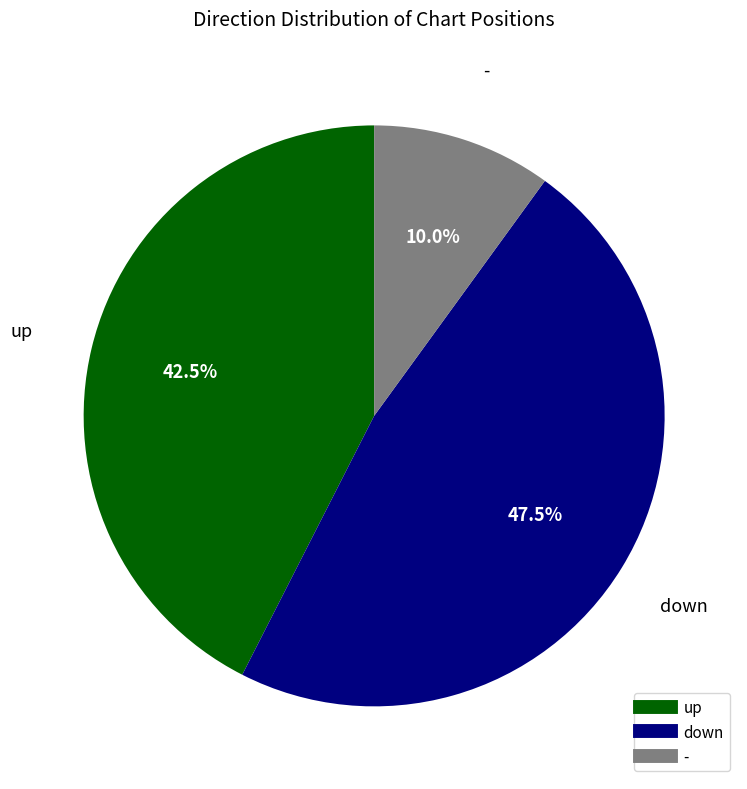

To the nearest percent, what is the average slice percentage?

33%